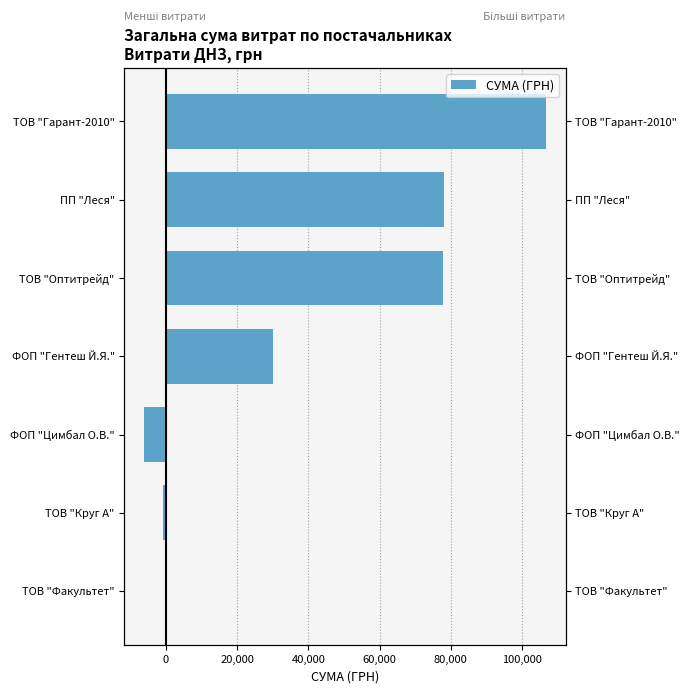

What is the value of the 1st bar from the left?

-215.0